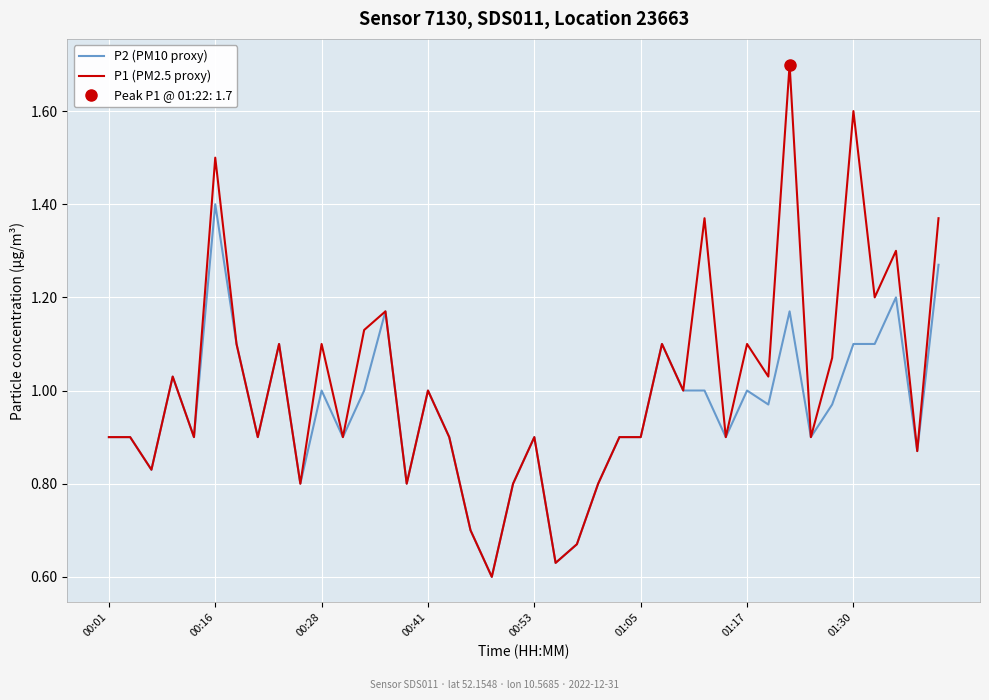

What is the minimum value shown in the chart?

0.6